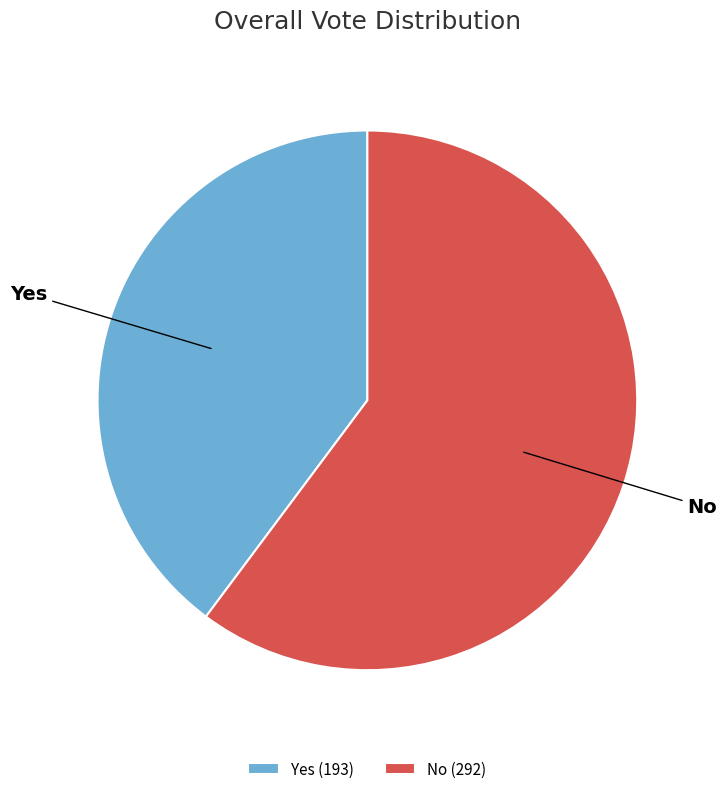

Count the number of slices in the pie.

2